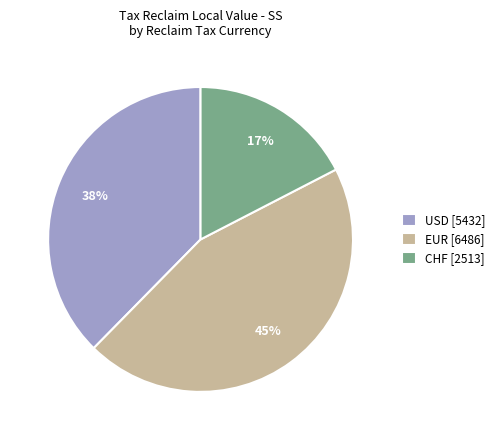

Does any single category account for the majority?

No